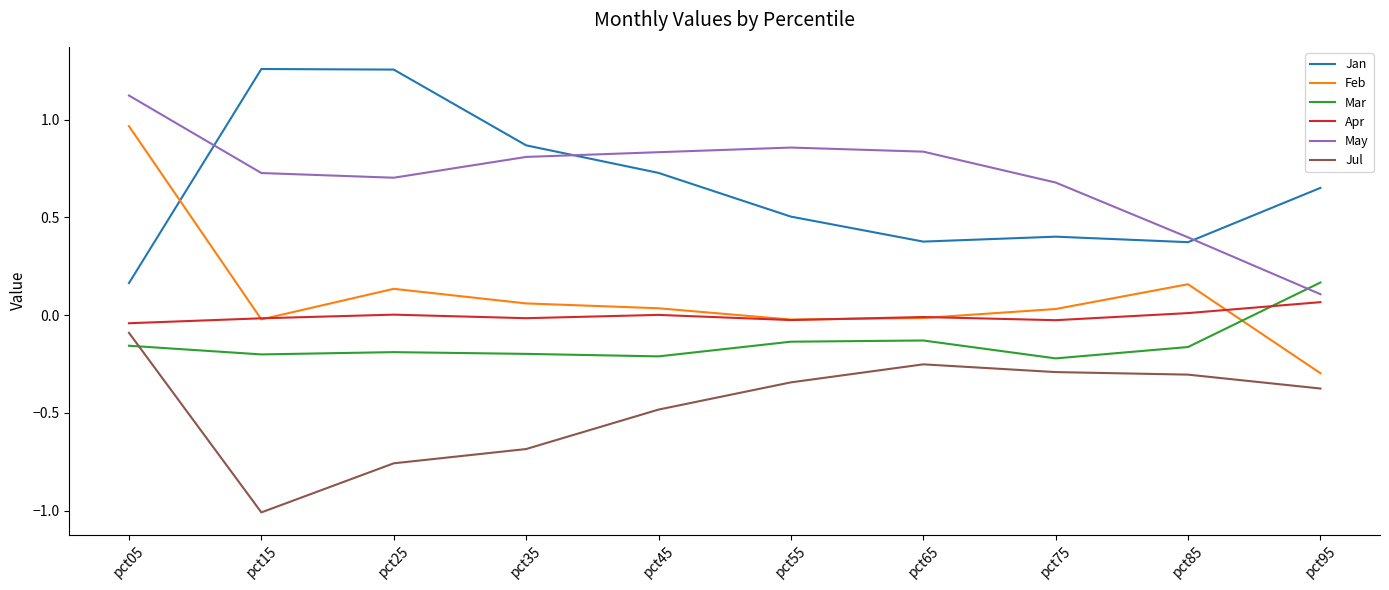

At how many categories does at least one series exceed 0?

10